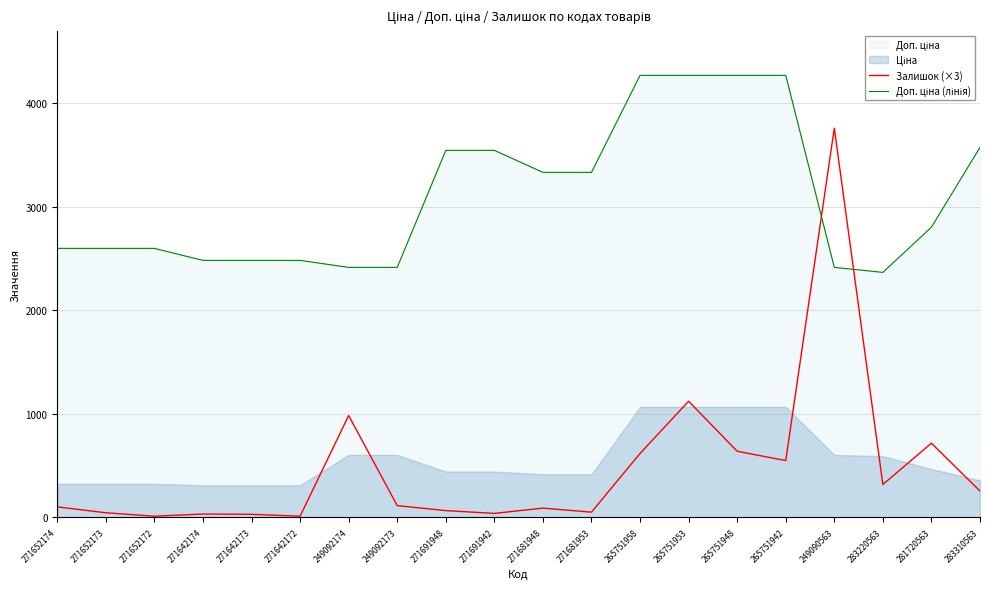

At which category is the sum across all series the highest?

249090563